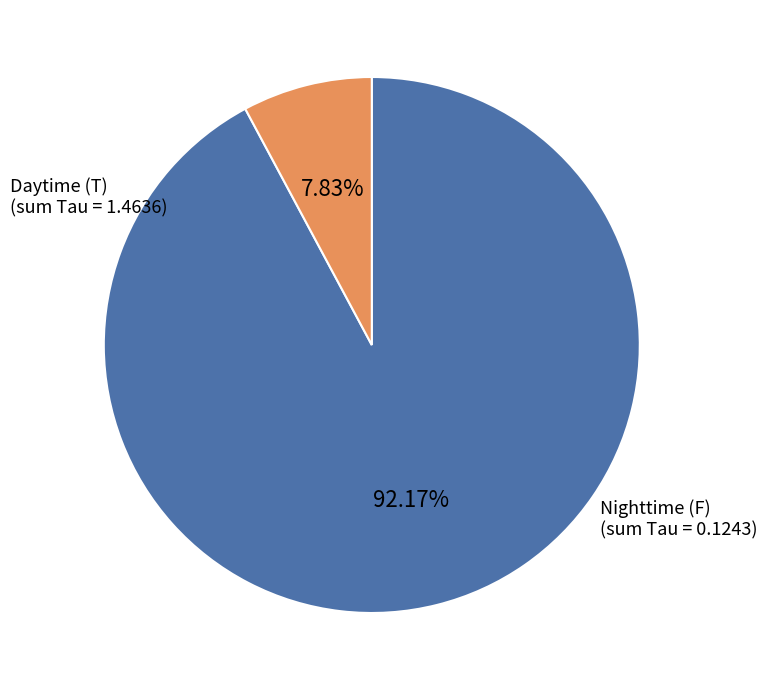

To the nearest percent, what is the difference between the largest and smallest slice percentages?

84%